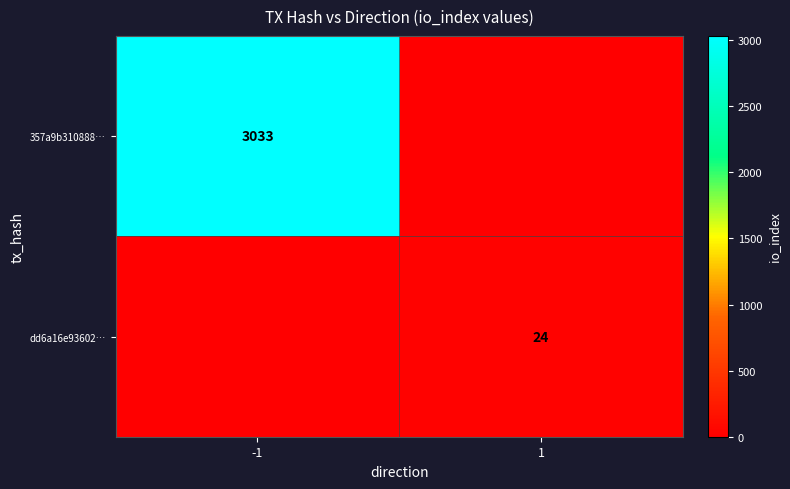

Is the value of dd6a16e93602… at 1 greater than the value of 357a9b310888… at -1?

No